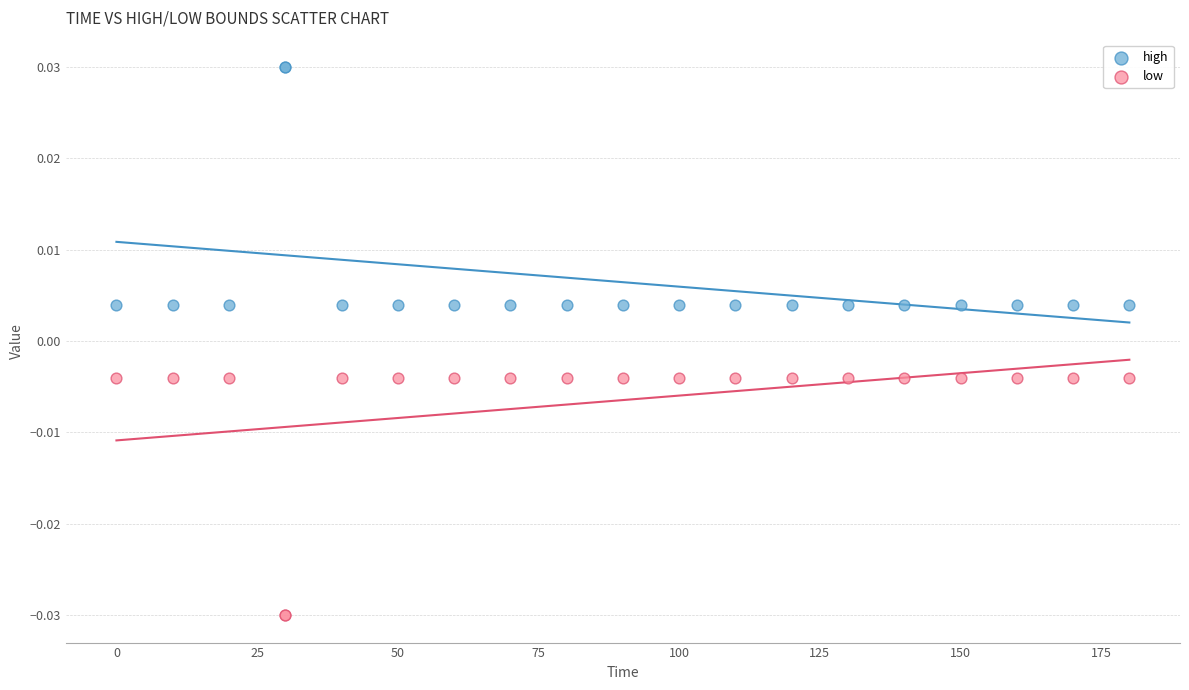

What is the X range (max minus min) for the scatter plot?

180.0